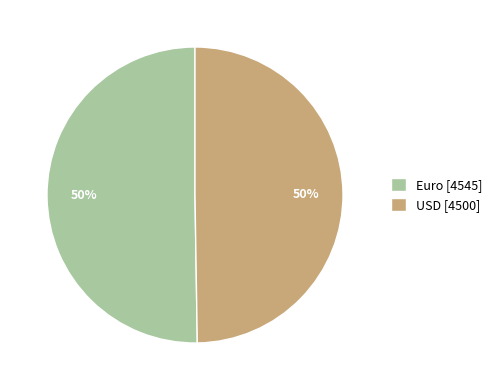

To the nearest percent, what is the combined percentage of Euro [4545] and USD [4500]?

100%